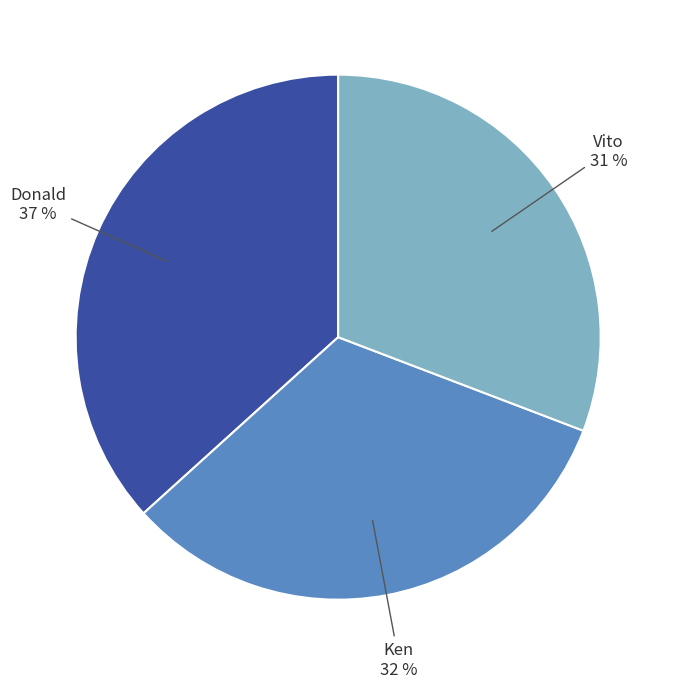

Is there a majority slice in this chart?

No